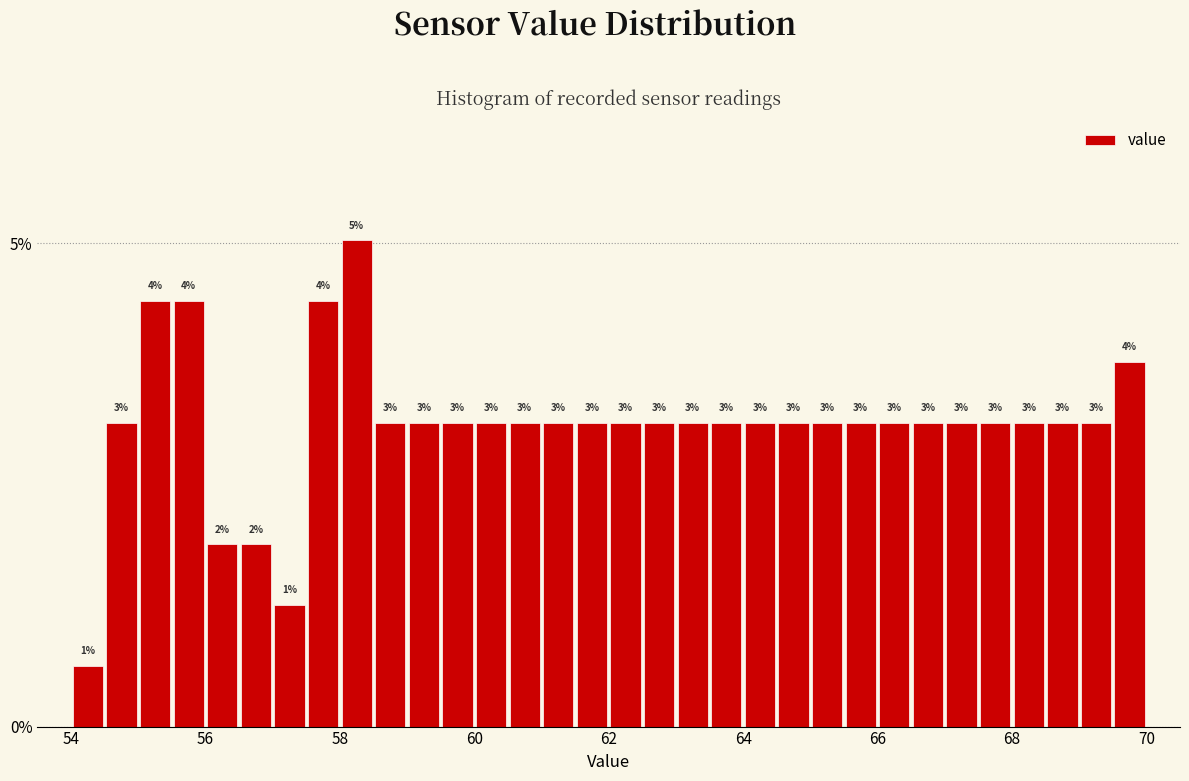

Read against the x-axis, roughly where is the centre of the tallest bar?

58.2